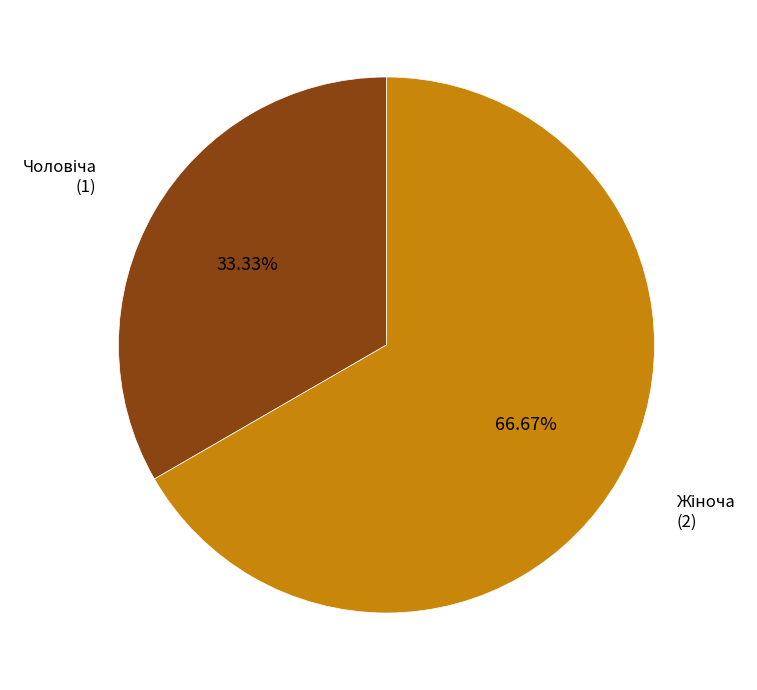

Count the number of slices in the pie.

2